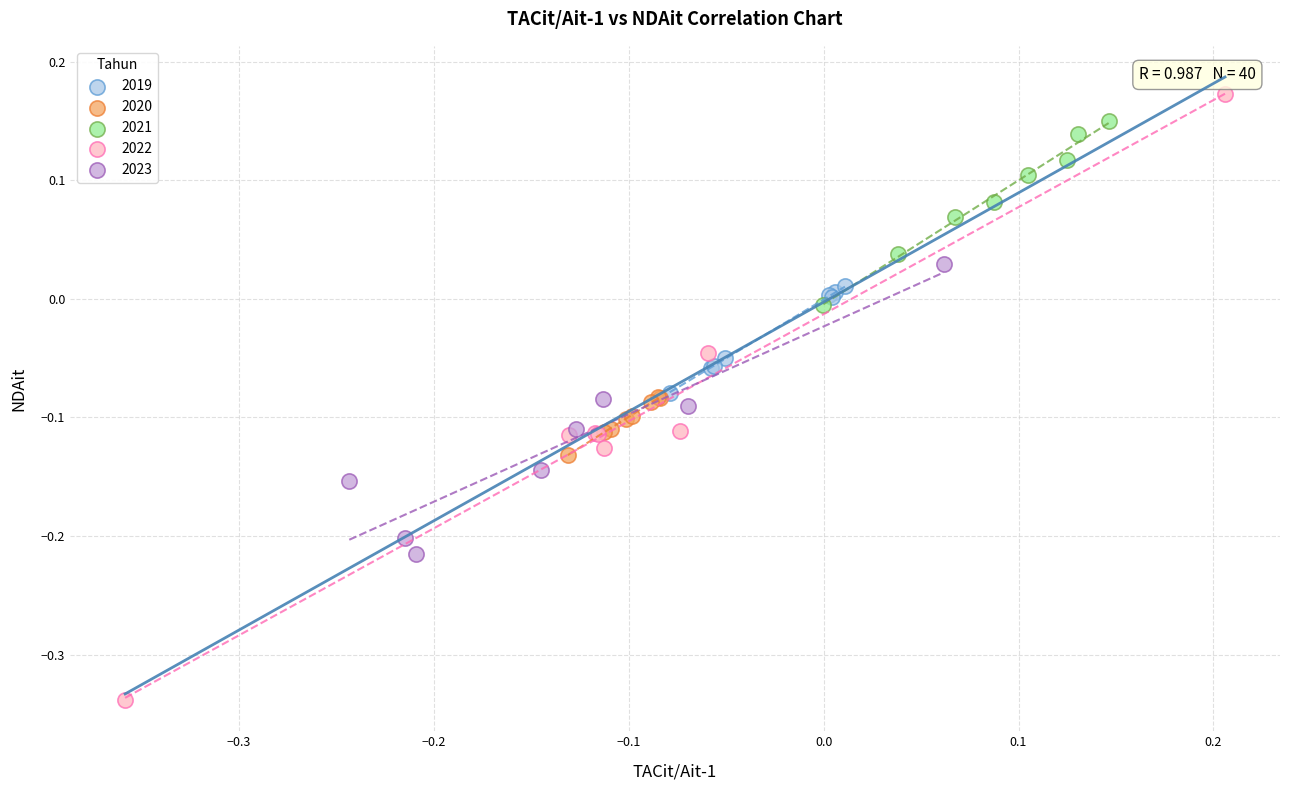

Which series reaches the maximum Y coordinate?

2022